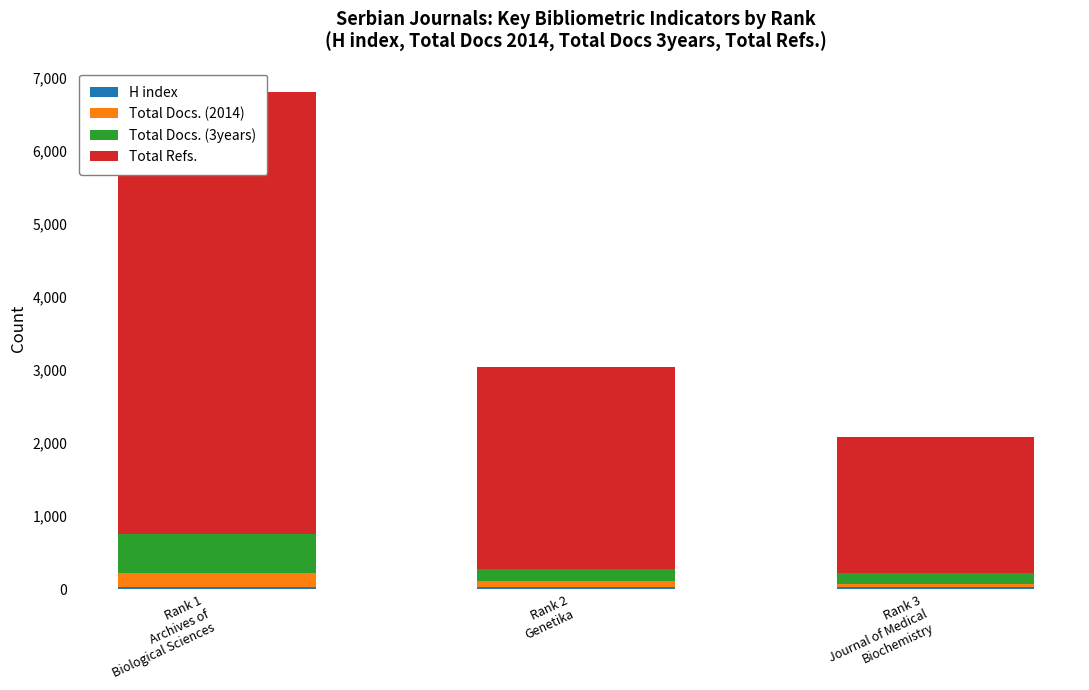

Are the bars horizontal?

No